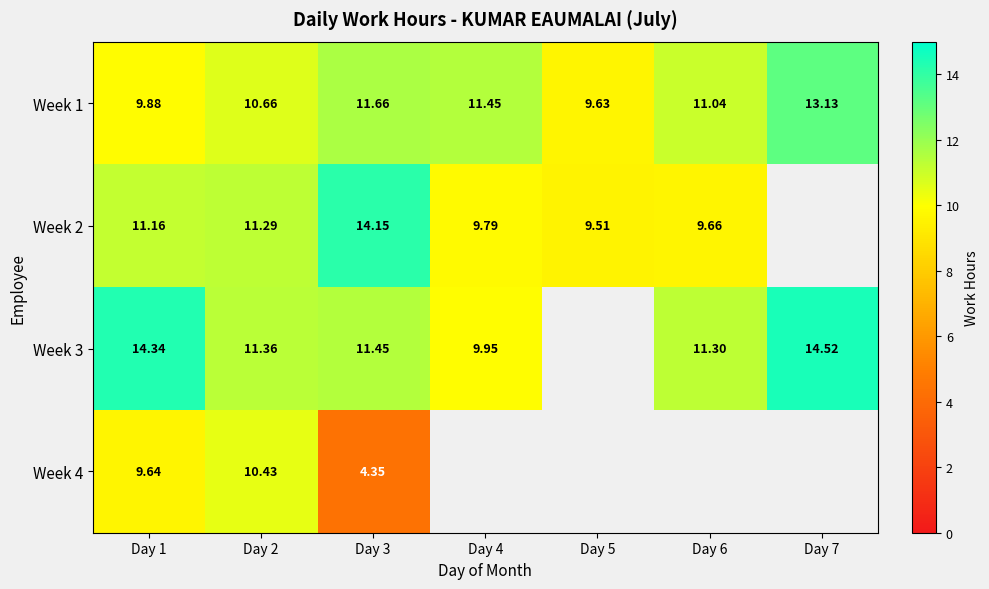

What is the maximum value shown in the chart?

14.5